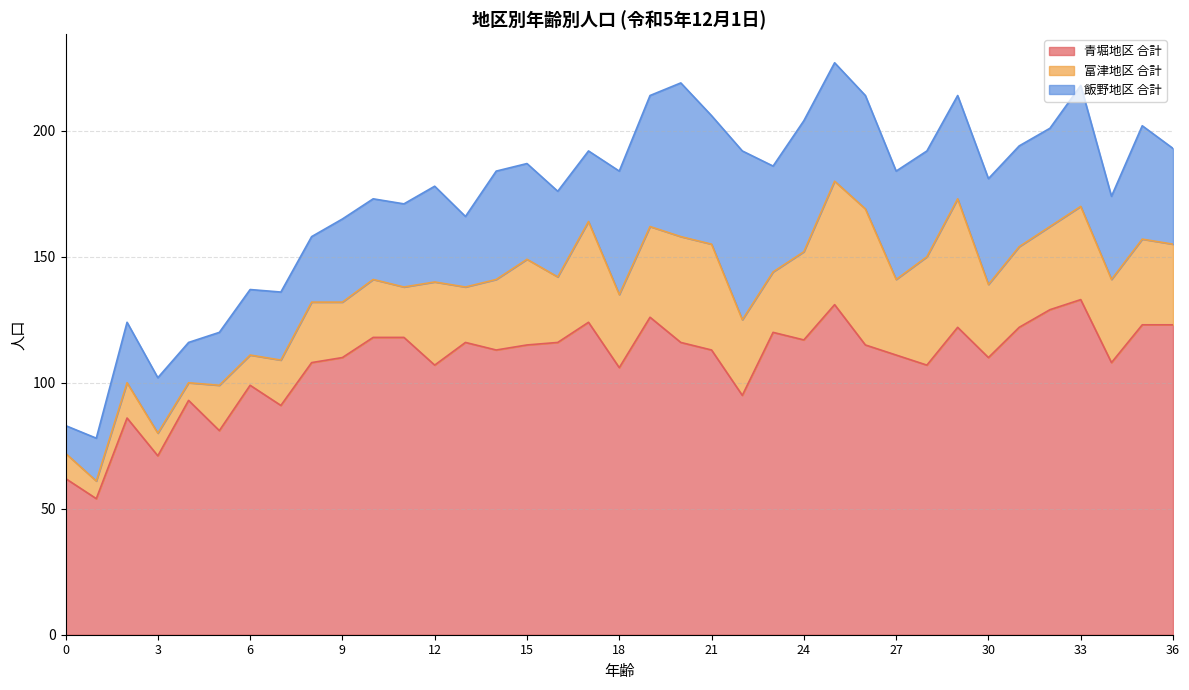

The value of 青堀地区 合計 at 15 is 47. True or false?

False